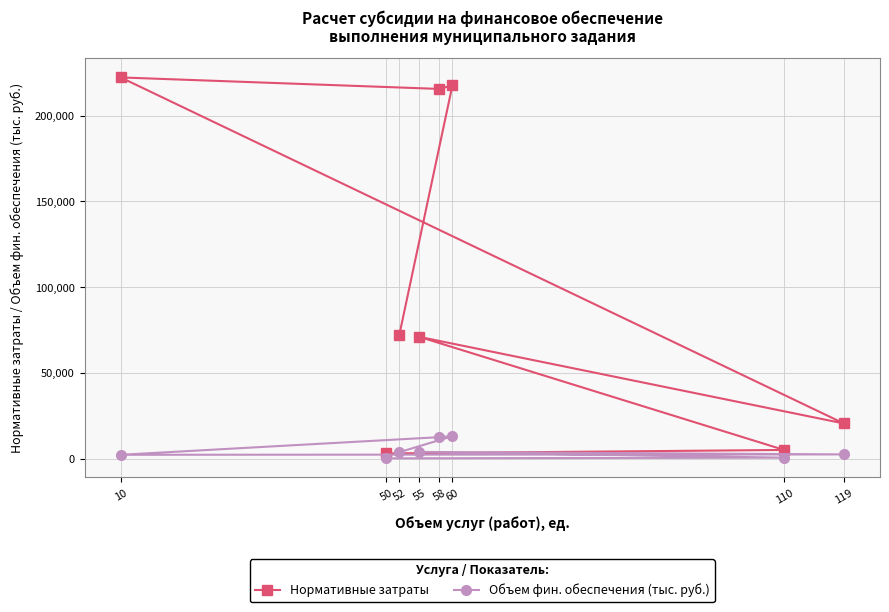

Reading left to right, extract all data points from this chart.

Нормативные затраты: 52=72183.8	60=217746.9	58=215670.1	10=222379.8	119=20493.3	55=71032.1	110=5042.9	50=3007.4
Объем фин. обеспечения (тыс. руб.): 52=3753.6	60=13064.8	58=12508.9	10=2223.8	119=2438.7	55=3906.8	110=554.7	50=150.4